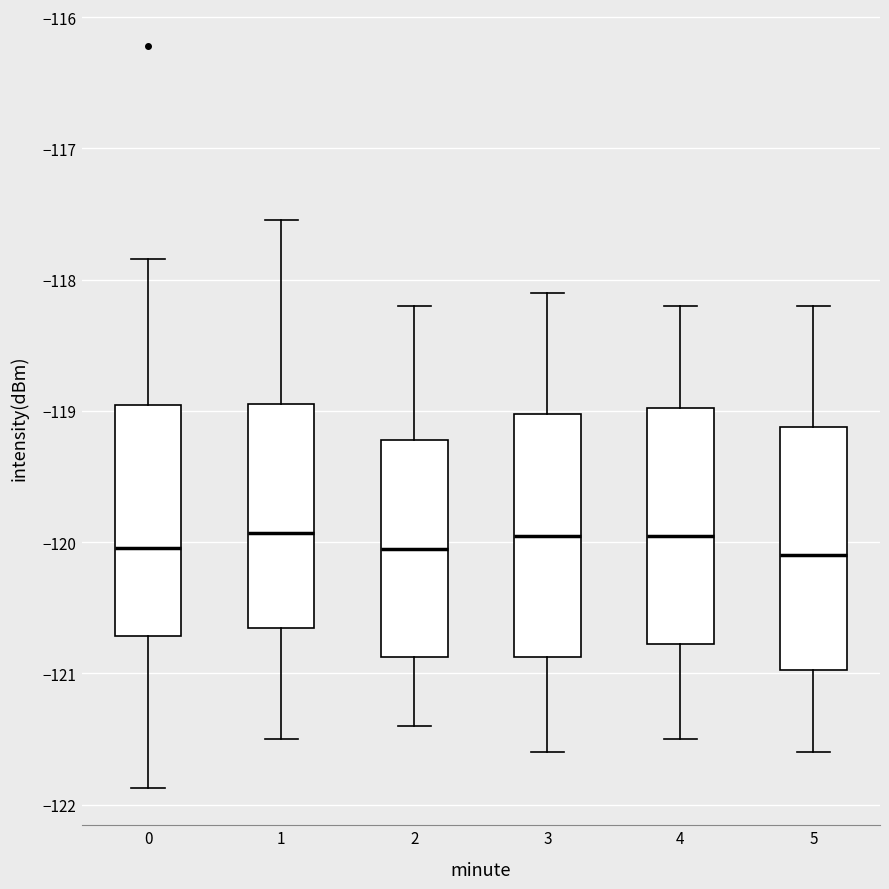

Reading left to right, transcribe this box plot: for each box, give where its median line is, the range the box spans, and where its two whiskers end, as read against the y-axis. The values are not printed on the chart, so give them approximately, as read against the axis.

0: median -120.0, box -120.7 to -119.0, whiskers -121.9 to -117.8
1: median -119.9, box -120.6 to -118.9, whiskers -121.5 to -117.5
2: median -120.0, box -120.9 to -119.2, whiskers -121.4 to -118.2
3: median -119.9, box -120.9 to -119.0, whiskers -121.6 to -118.1
4: median -119.9, box -120.8 to -119.0, whiskers -121.5 to -118.2
5: median -120.1, box -121.0 to -119.1, whiskers -121.6 to -118.2